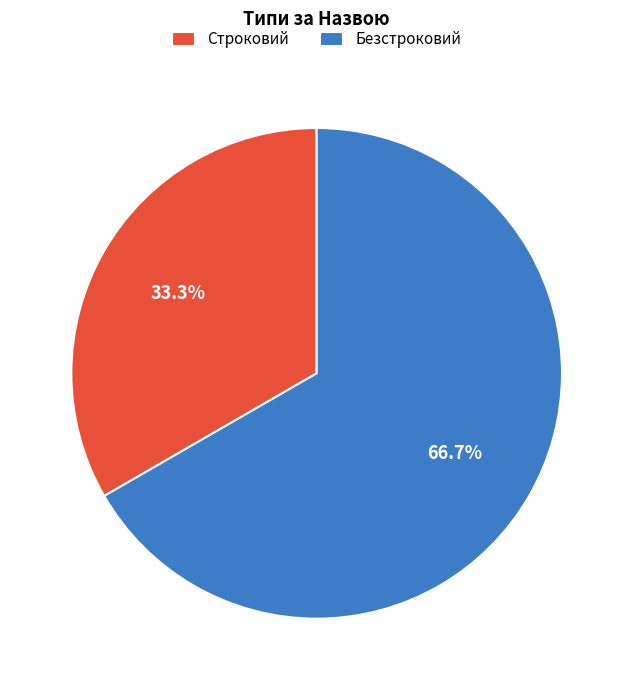

Count the number of slices in the pie.

2